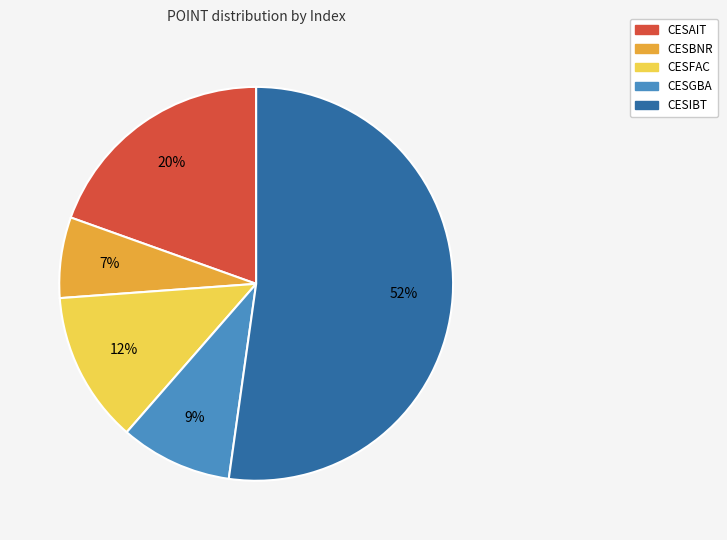

True or false: CESAIT accounts for 30% of the total.

False